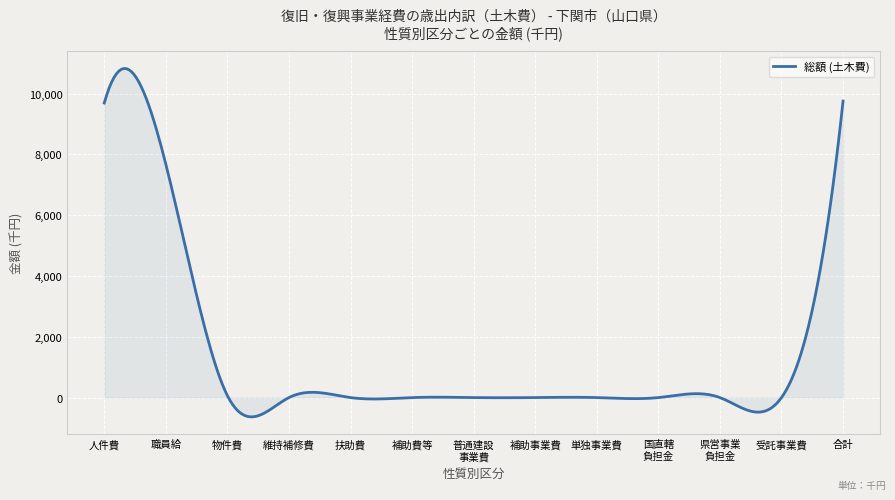

What is the smallest value displayed?

-633.3